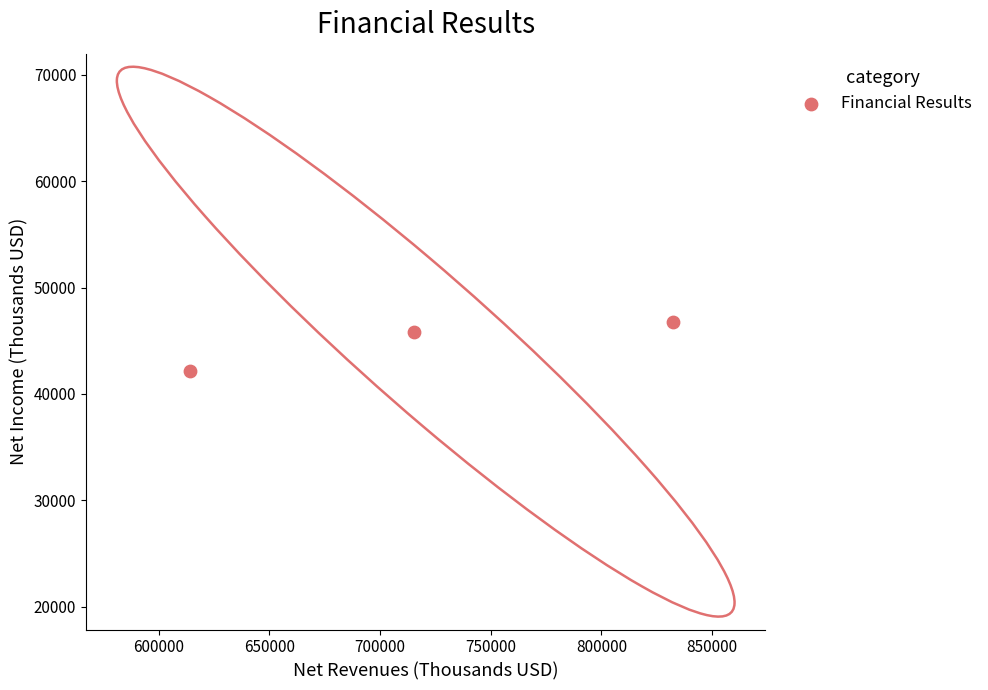

What is the average X value?

720630